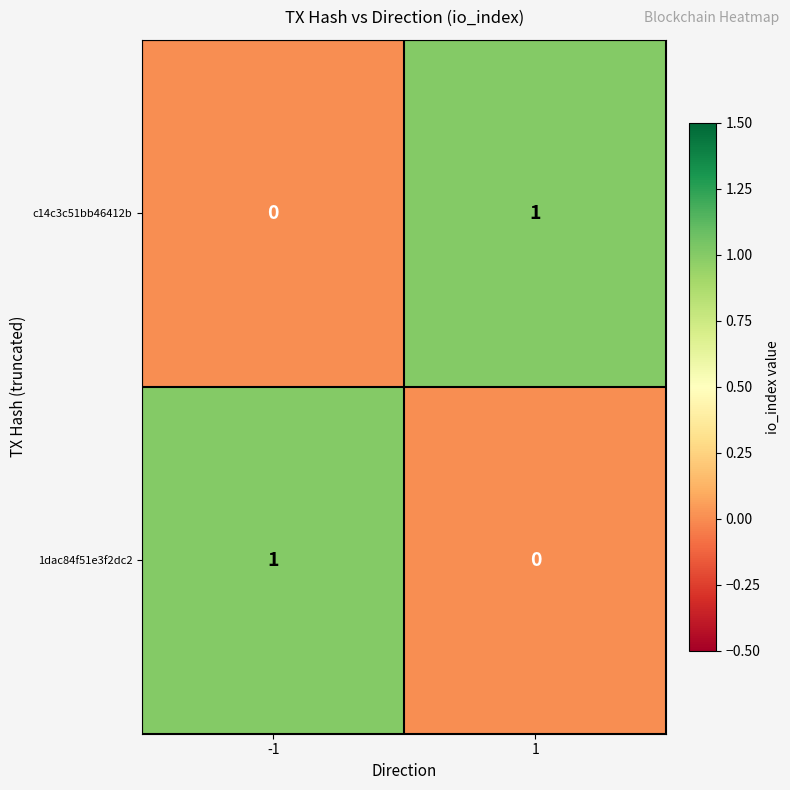

True or false: c14c3c51bb46412b has a value of 1 at 1.

True